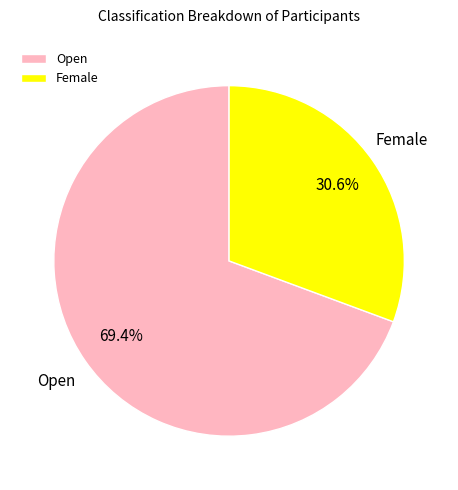

Which category accounts for the majority?

Open